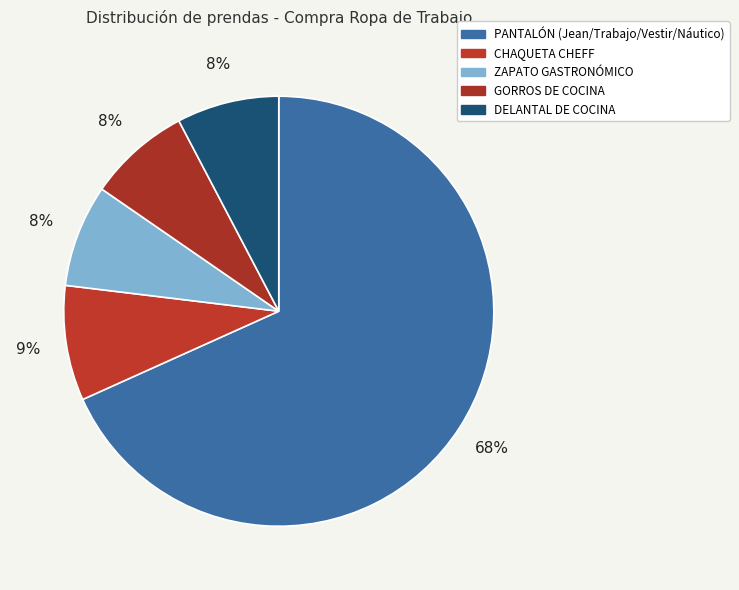

Is there any slice that represents more than half of the pie?

Yes